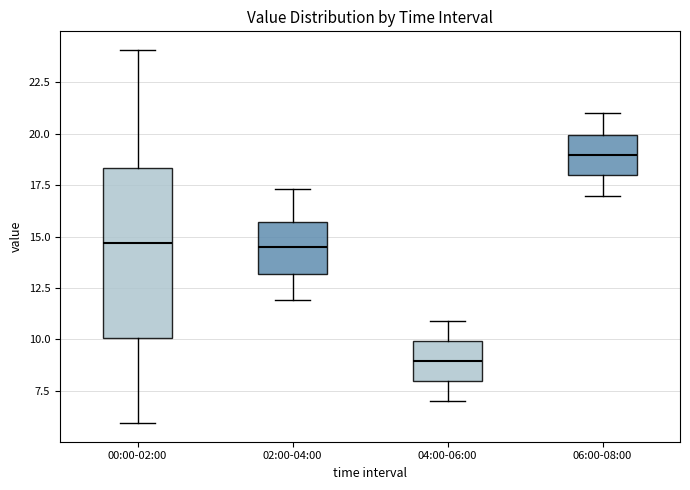

Comparing the boxes themselves (not the whiskers), which one is the tallest?

00:00-02:00